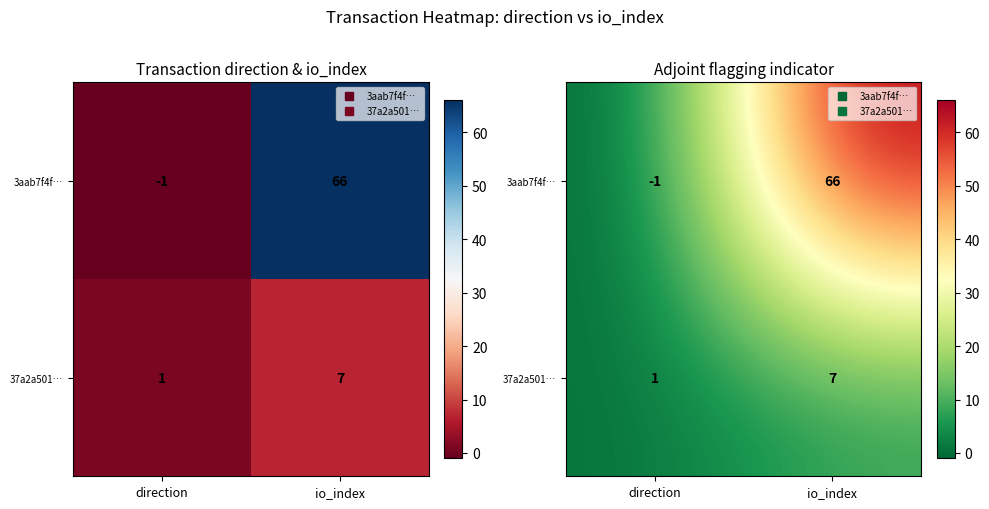

Which category has the lowest value in the 37a2a501… series?

direction